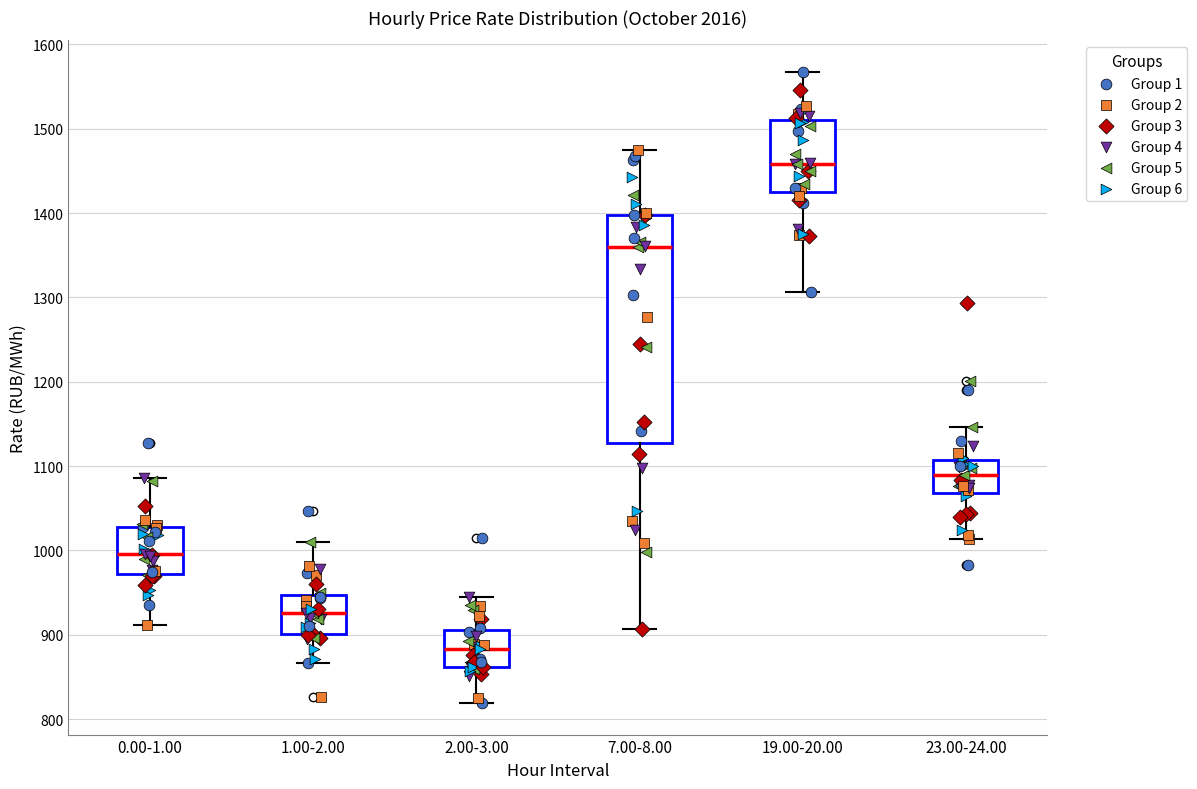

Where does the lower whisker of the box for 0.00-1.00 end on the y-axis? The values are not printed on the chart, so give them approximately, as read against the axis.

910